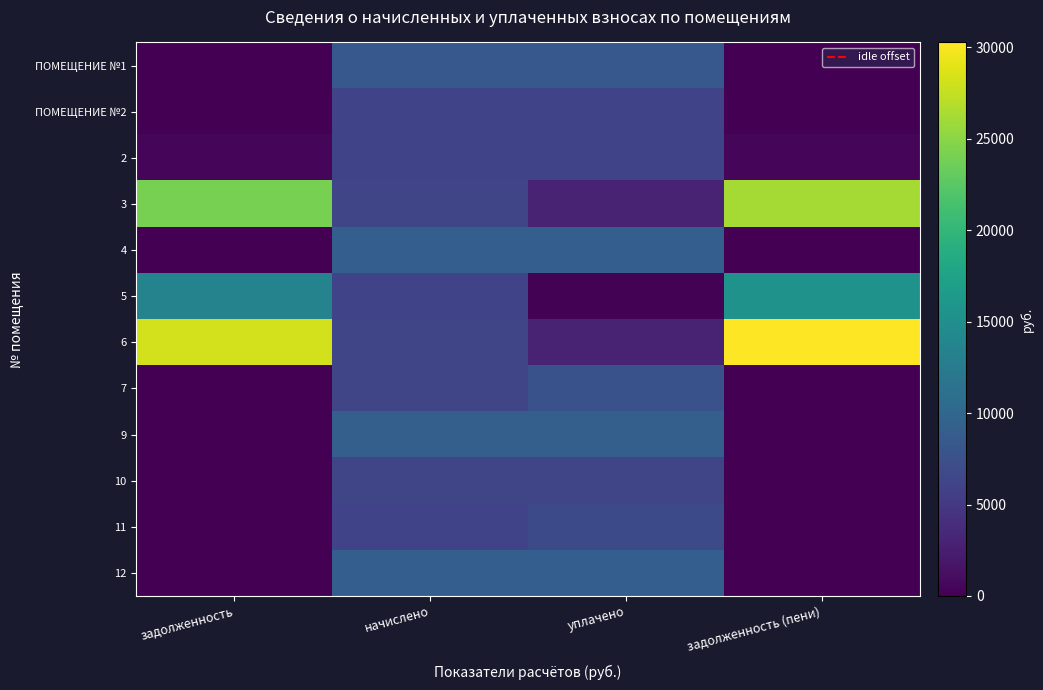

Which category has the highest value across all series?

задолженность (пени)